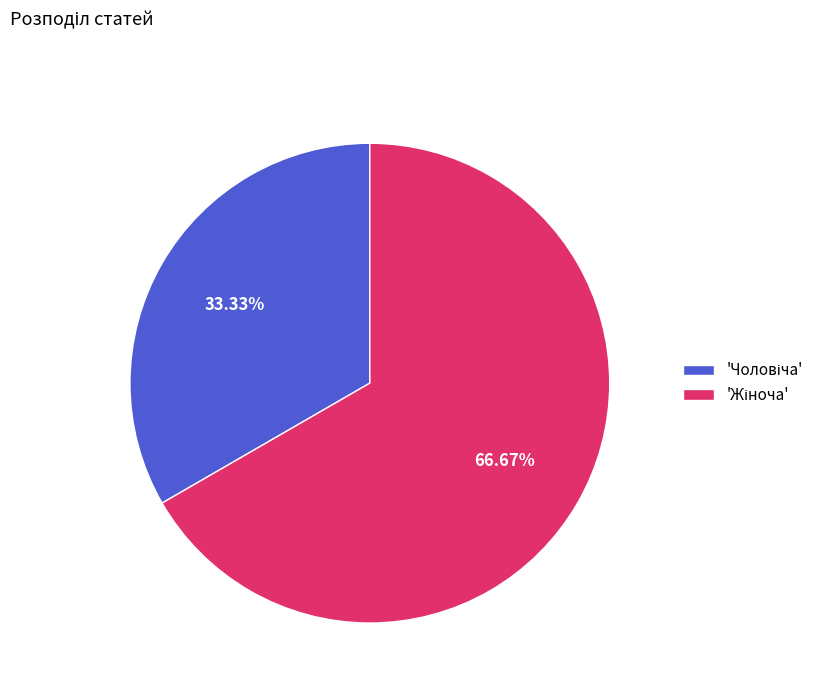

Does any single category account for the majority?

Yes